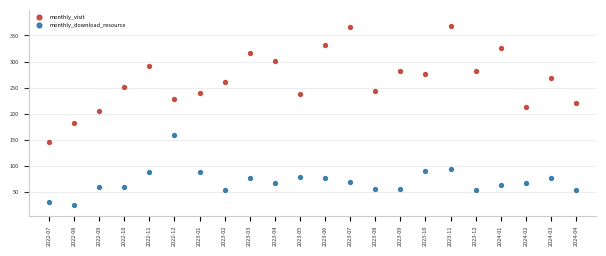

Which series has the widest spread of Y values?

monthly_visit